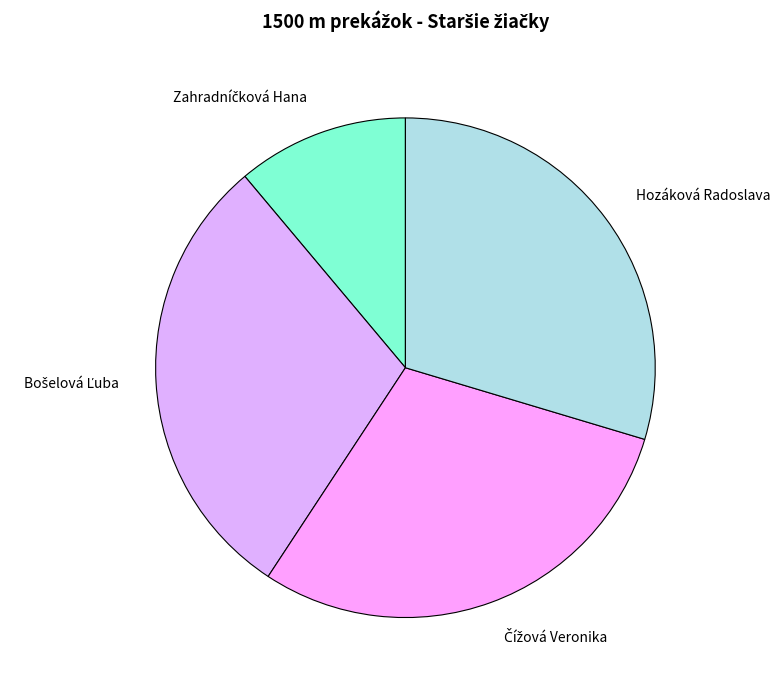

Is Hozáková Radoslava the majority of the pie?

No